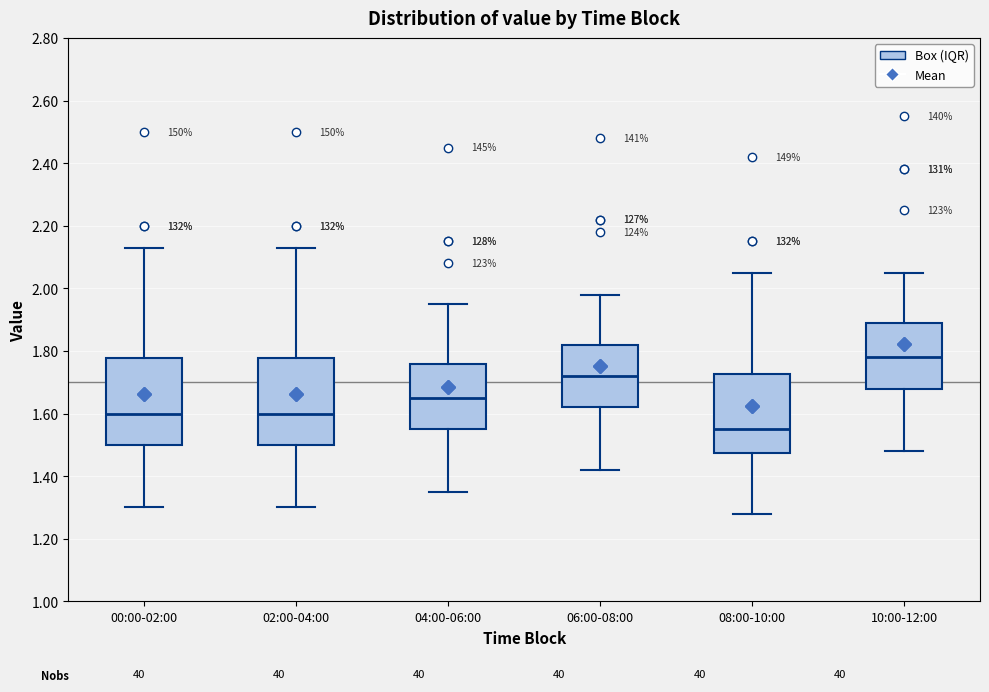

Which box's median line is the lowest?

08:00-10:00